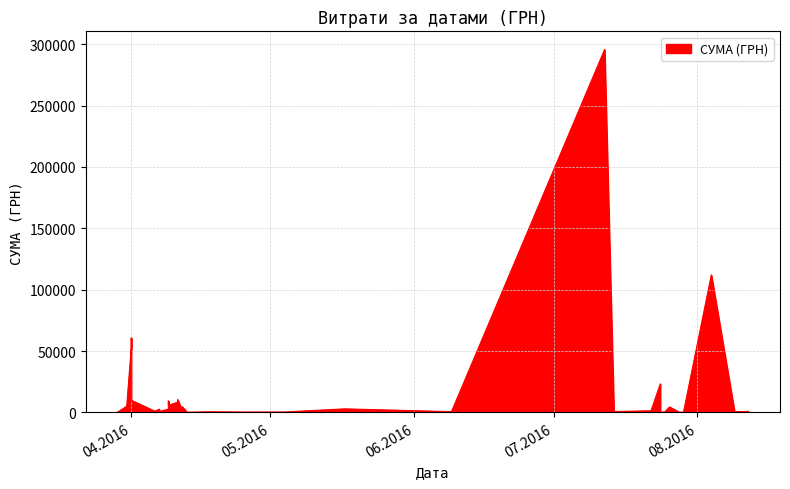

Read the value at 12.04.2016.

4573.8